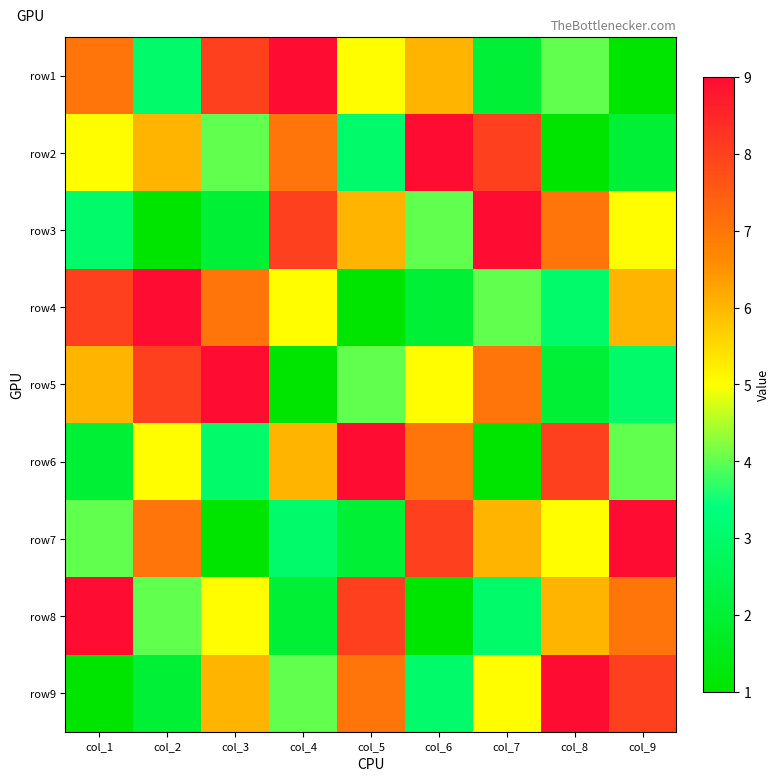

Reading left to right, extract all data points from this chart.

row1: col_1=7	col_2=3	col_3=8	col_4=9	col_5=5	col_6=6	col_7=2	col_8=4	col_9=1
row2: col_1=5	col_2=6	col_3=4	col_4=7	col_5=3	col_6=9	col_7=8	col_8=1	col_9=2
row3: col_1=3	col_2=1	col_3=2	col_4=8	col_5=6	col_6=4	col_7=9	col_8=7	col_9=5
row4: col_1=8	col_2=9	col_3=7	col_4=5	col_5=1	col_6=2	col_7=4	col_8=3	col_9=6
row5: col_1=6	col_2=8	col_3=9	col_4=1	col_5=4	col_6=5	col_7=7	col_8=2	col_9=3
row6: col_1=2	col_2=5	col_3=3	col_4=6	col_5=9	col_6=7	col_7=1	col_8=8	col_9=4
row7: col_1=4	col_2=7	col_3=1	col_4=3	col_5=2	col_6=8	col_7=6	col_8=5	col_9=9
row8: col_1=9	col_2=4	col_3=5	col_4=2	col_5=8	col_6=1	col_7=3	col_8=6	col_9=7
row9: col_1=1	col_2=2	col_3=6	col_4=4	col_5=7	col_6=3	col_7=5	col_8=9	col_9=8